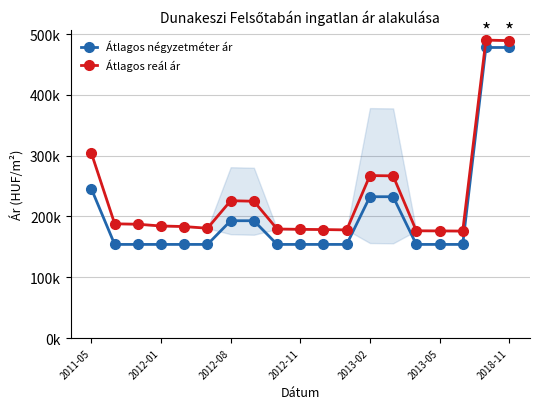

Does the chart have visible grid lines?

Yes